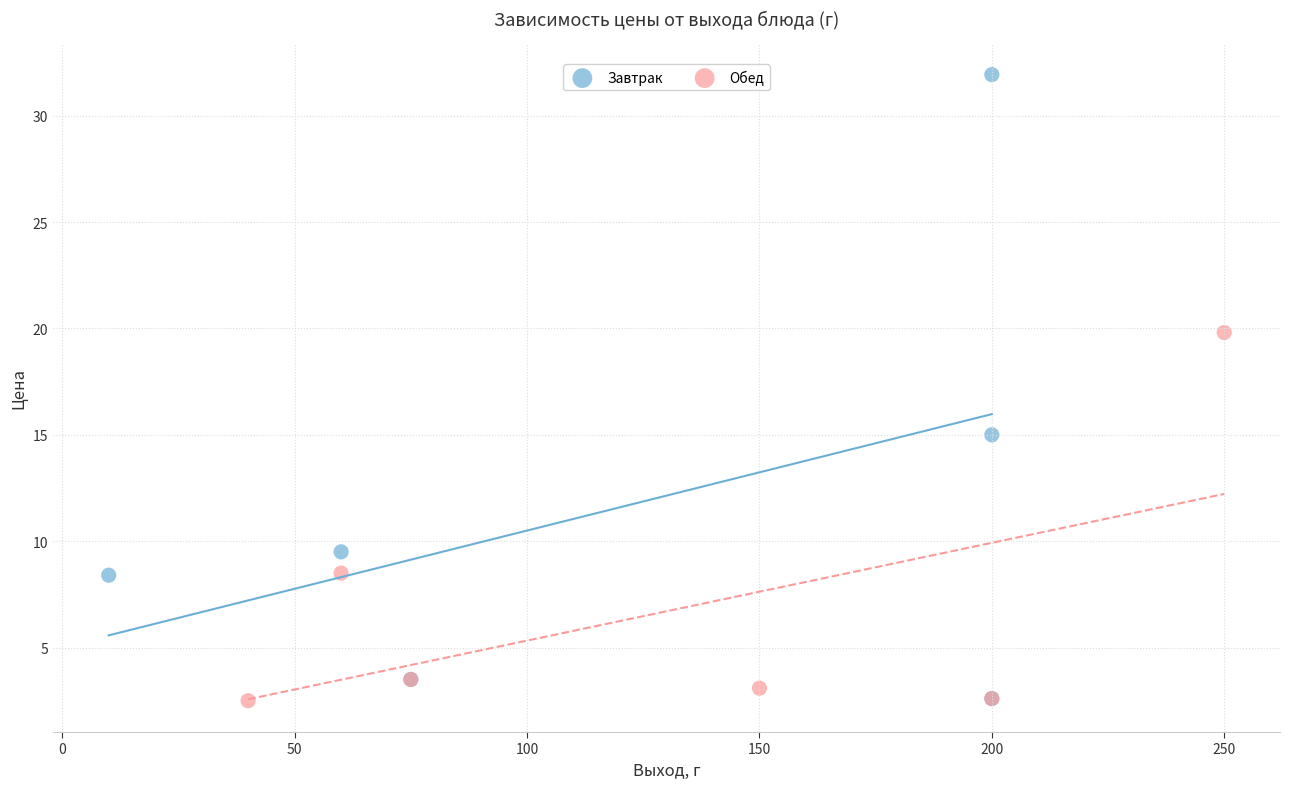

Which series contains the highest Y value?

Завтрак